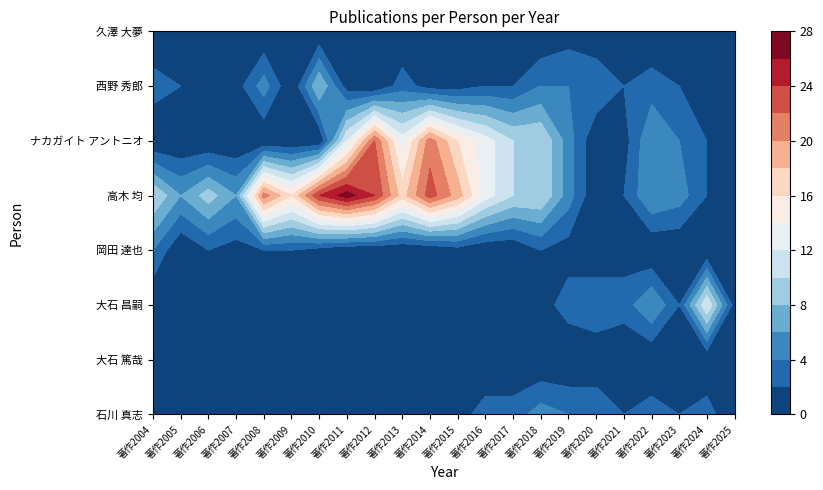

Is it true that 岡田 達也 equals 2 at 著作2006?

True